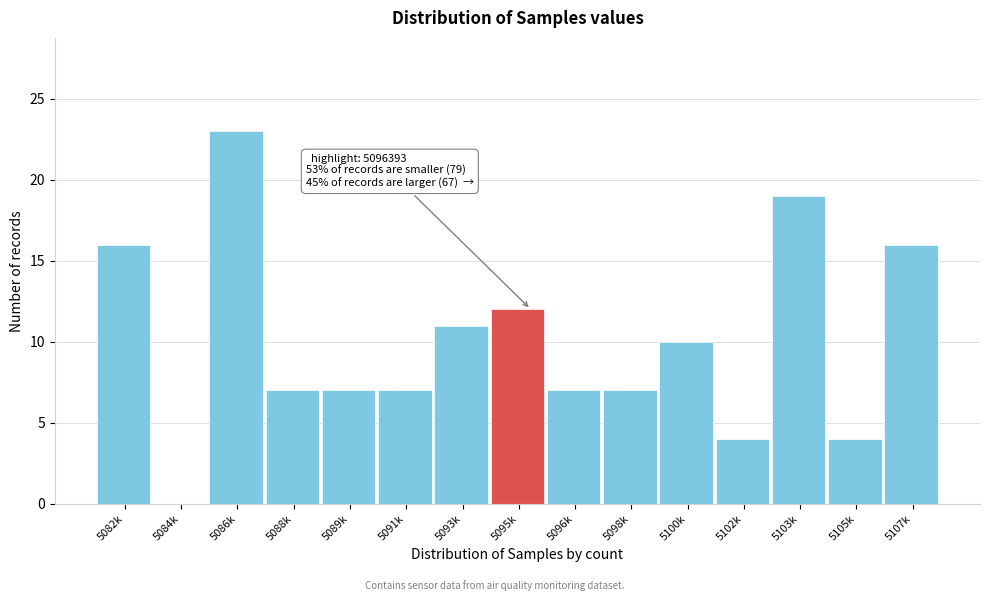

Reading left to right, what are all the values shown in this chart?

5082k=16	5084k=0	5086k=23	5088k=7	5089k=7	5091k=7	5093k=11	5095k=12	5096k=7	5098k=7	5100k=10	5102k=4	5103k=19	5105k=4	5107k=16